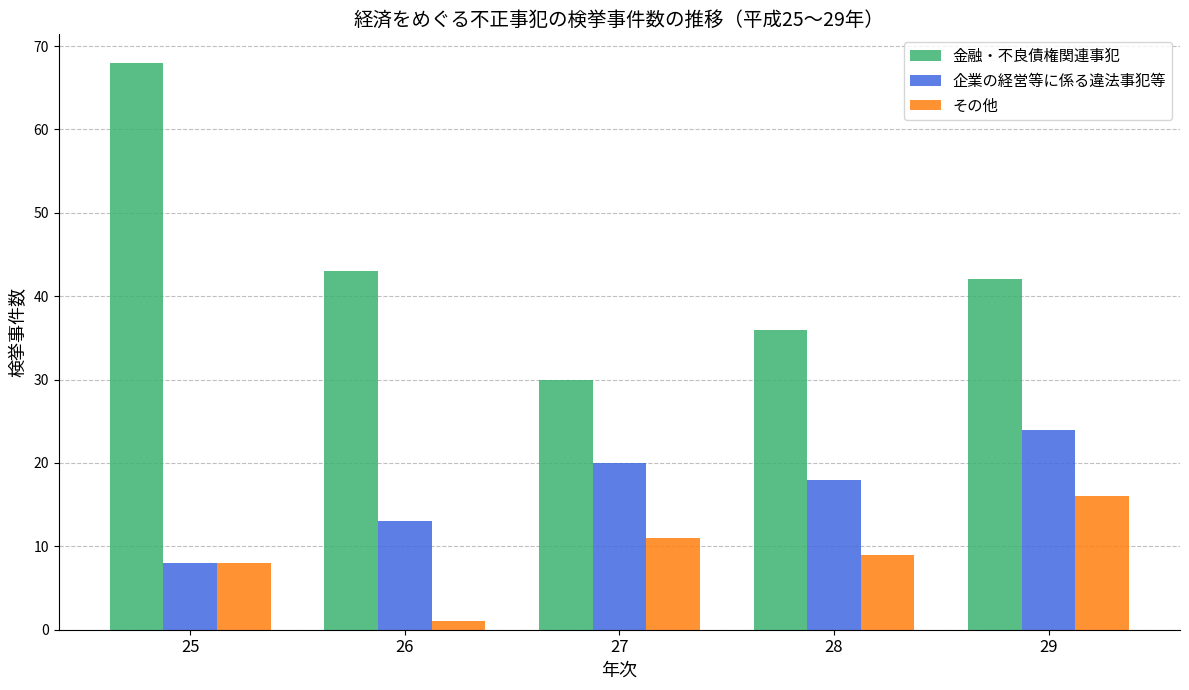

Count the number of data series in this chart.

3